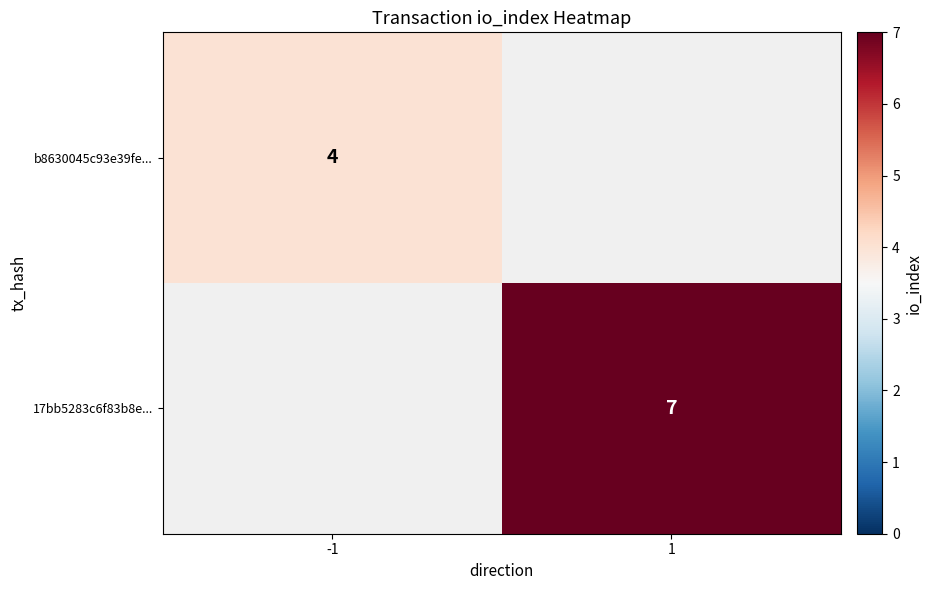

Is it true that 17bb5283c6f83b8e... equals 7 at 1?

True